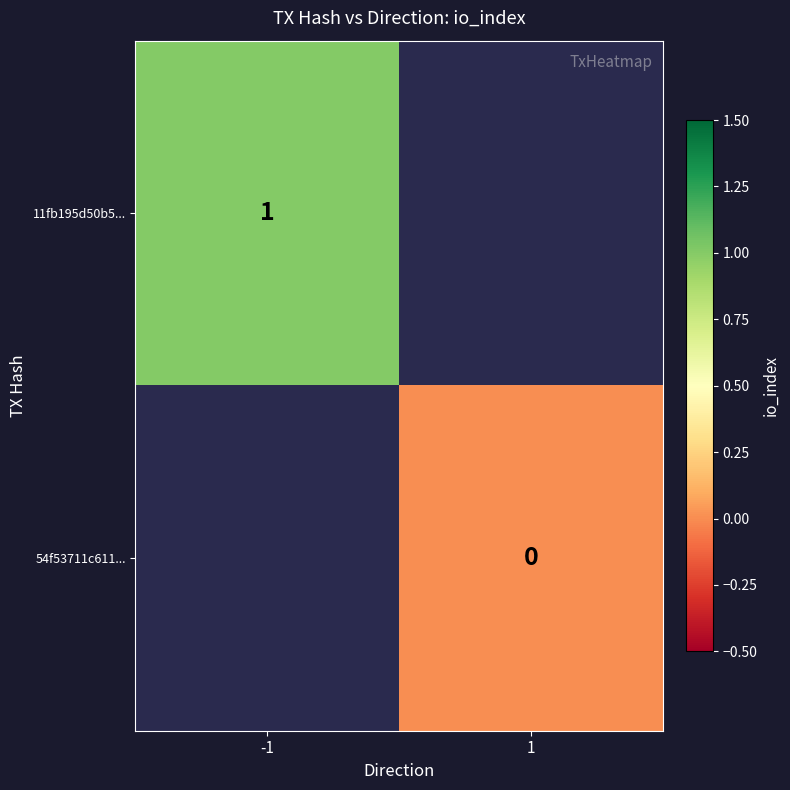

How many positive values does the 11fb195d50b5... series have?

1